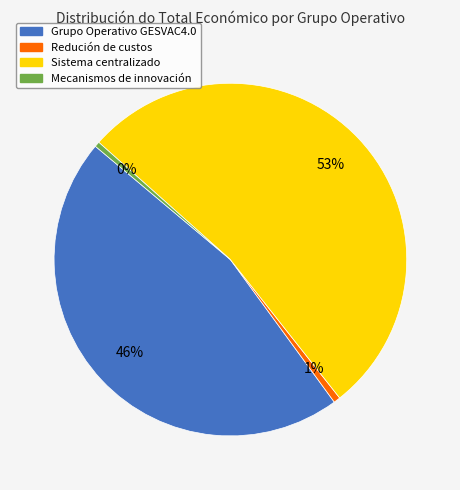

Is there any slice that represents more than half of the pie?

Yes